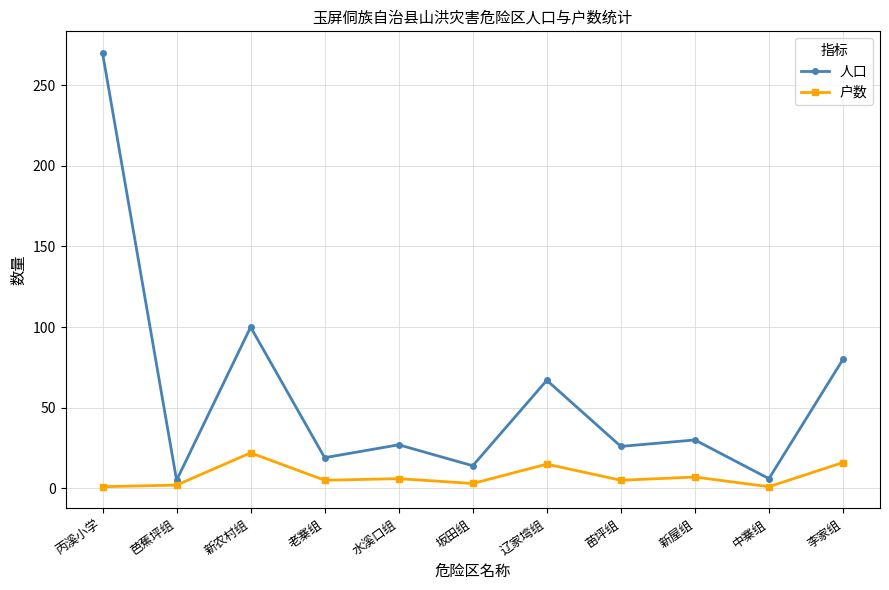

At which category is the sum across all series the highest?

丙溪小学